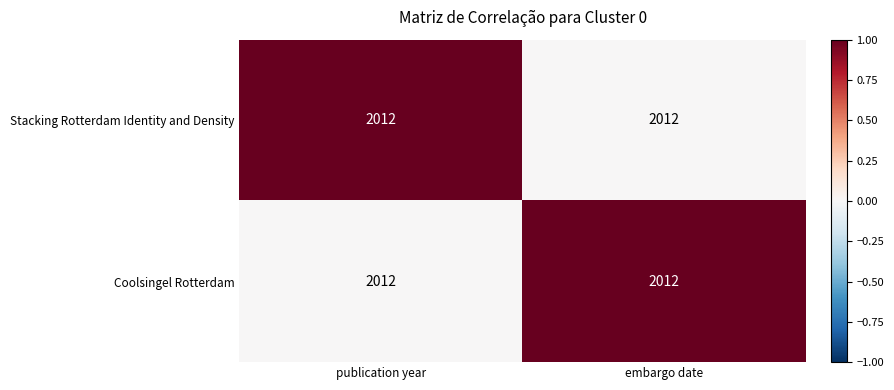

Reading left to right, extract all data points from this chart.

Stacking Rotterdam Identity and Density: publication year=2012	embargo date=2012
Coolsingel Rotterdam: publication year=2012	embargo date=2012